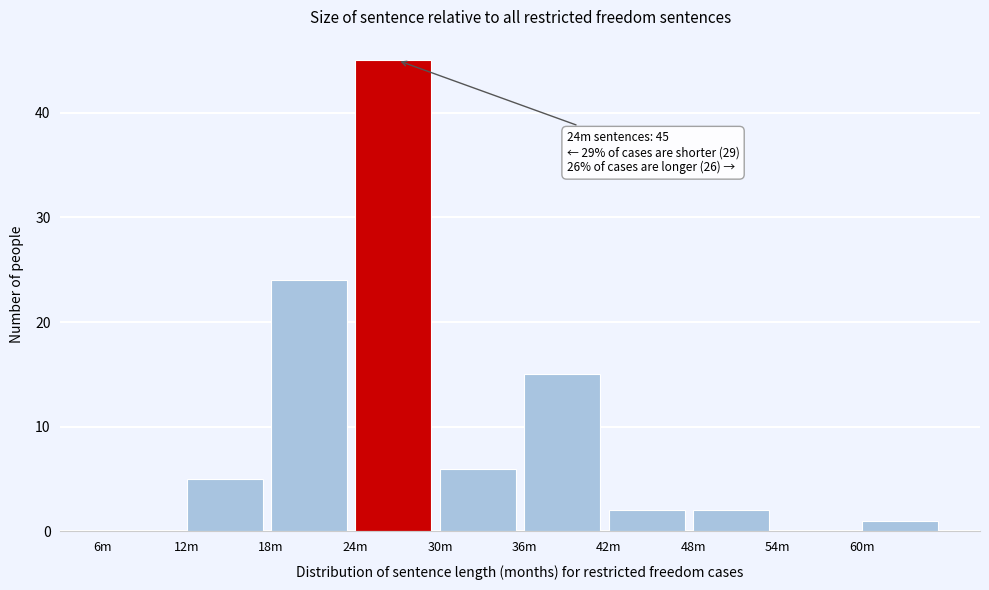

True or false: the data shows -24 at 6m.

False